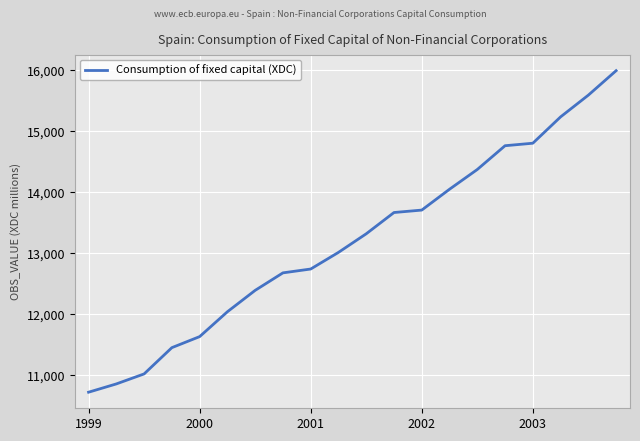

What is the greatest value displayed?

15987